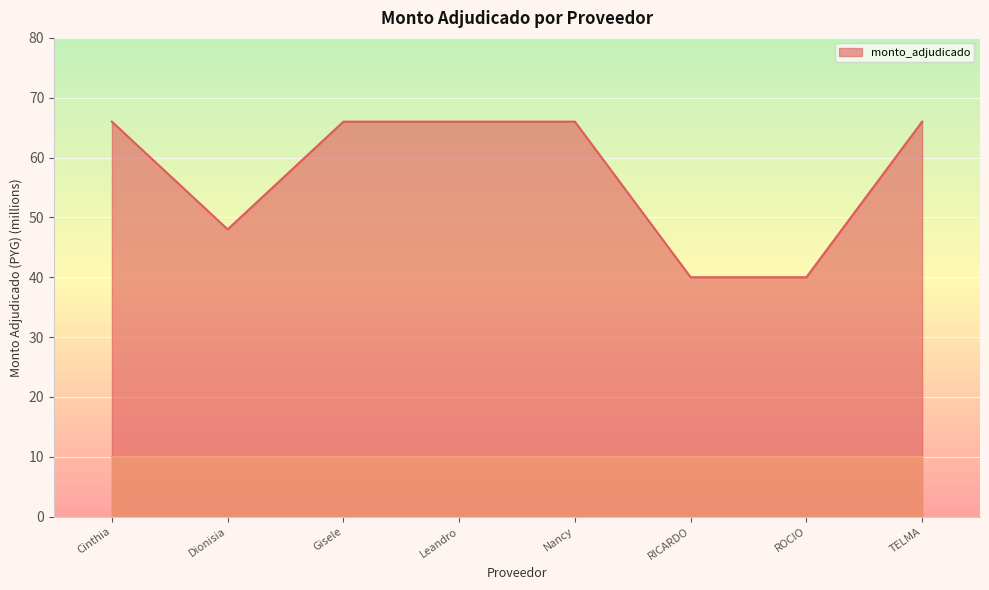

Where is the first local minimum?

Dionisia